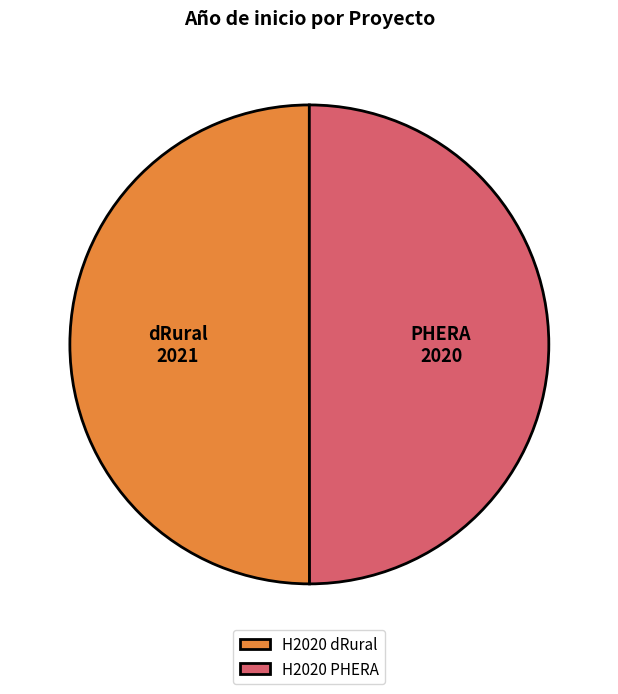

What is the ratio of the value at H2020 dRural to the value at H2020 PHERA?

1.0